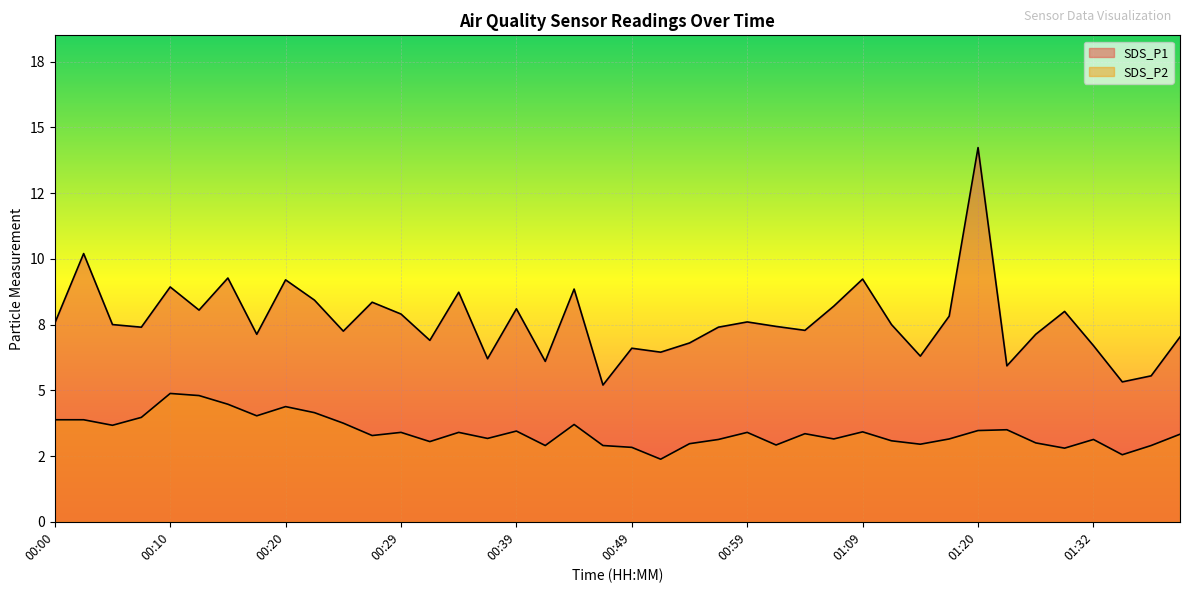

Rank the series by their average value, from highest to lowest.

SDS_P1, SDS_P2